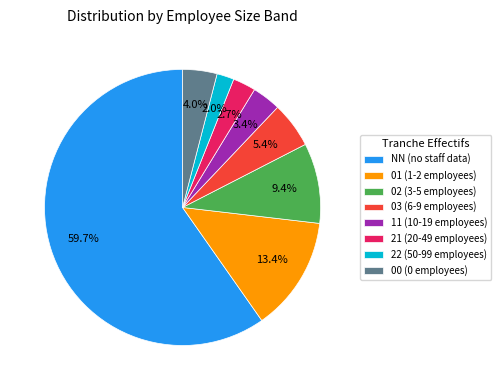

Which slice represents more than half of the pie?

NN